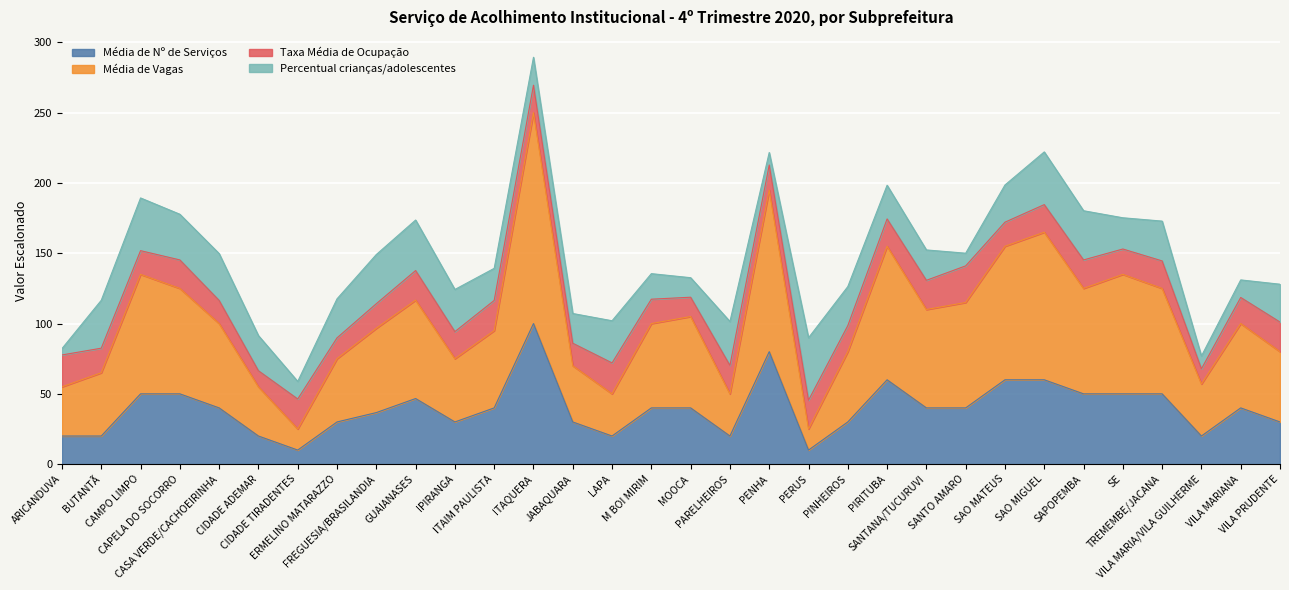

At which category is the sum across all series the highest?

ITAQUERA